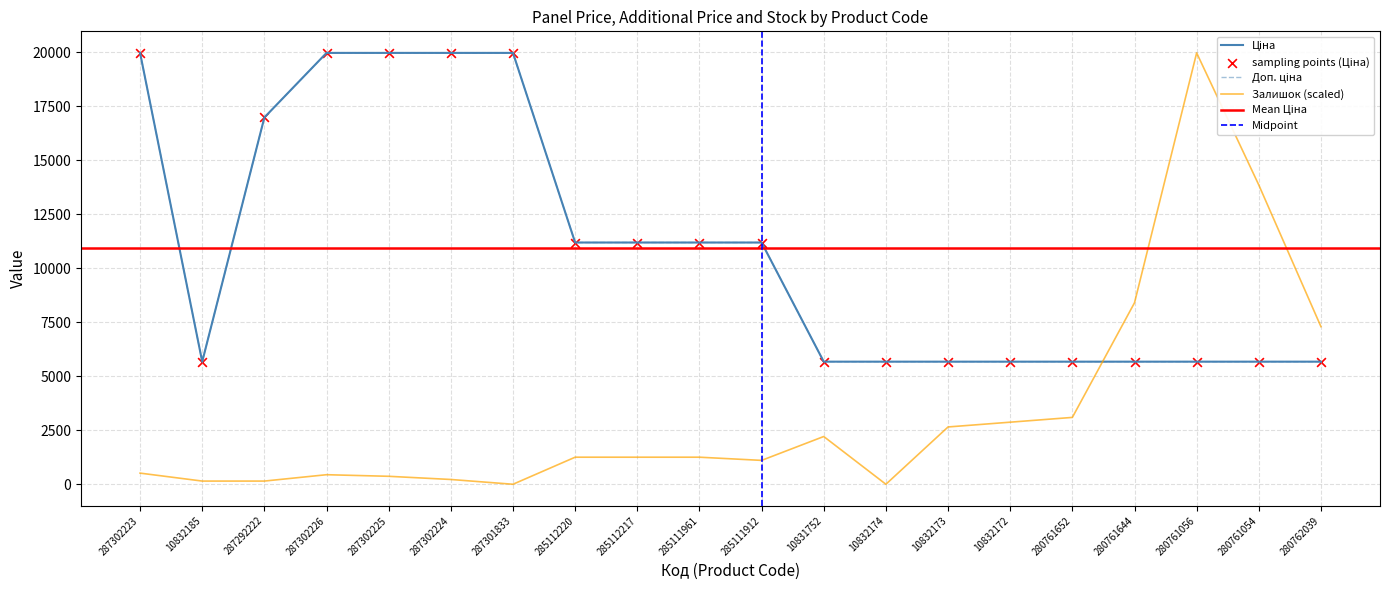

At which category is the sum across all series the highest?

287302223